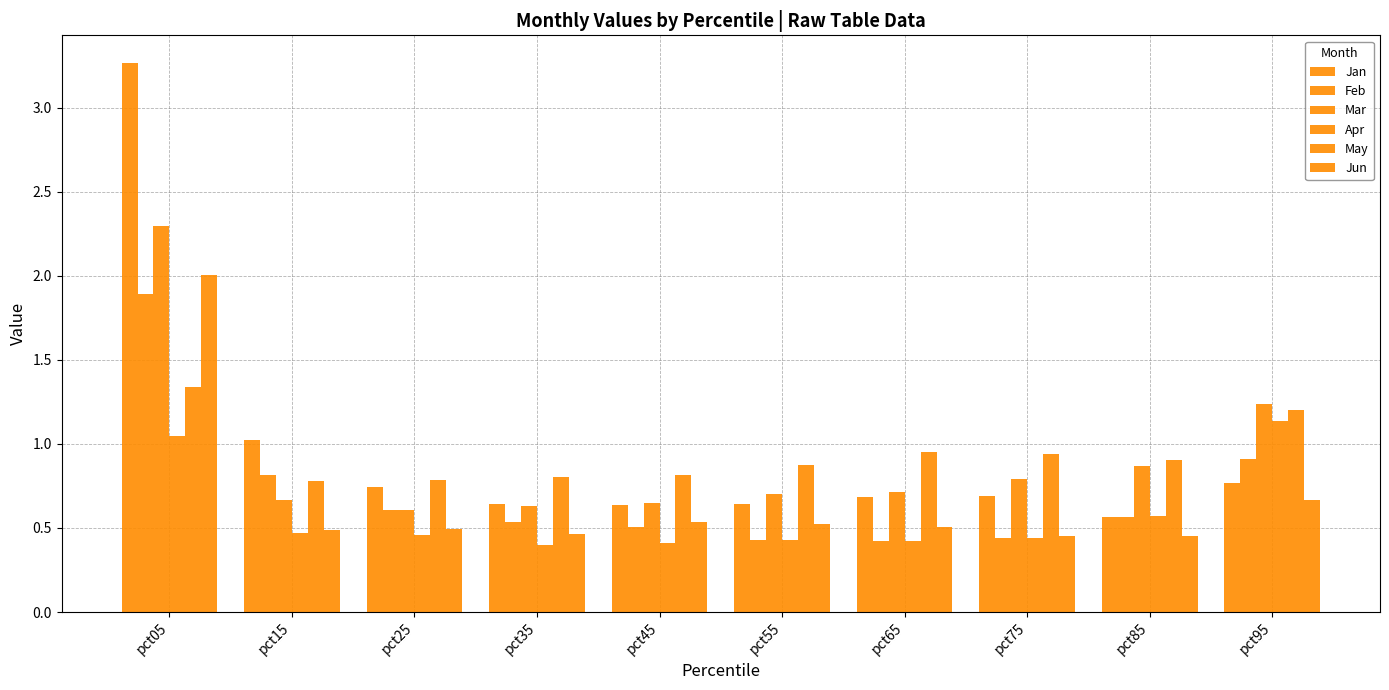

What is the sum of all Jun values?

6.6